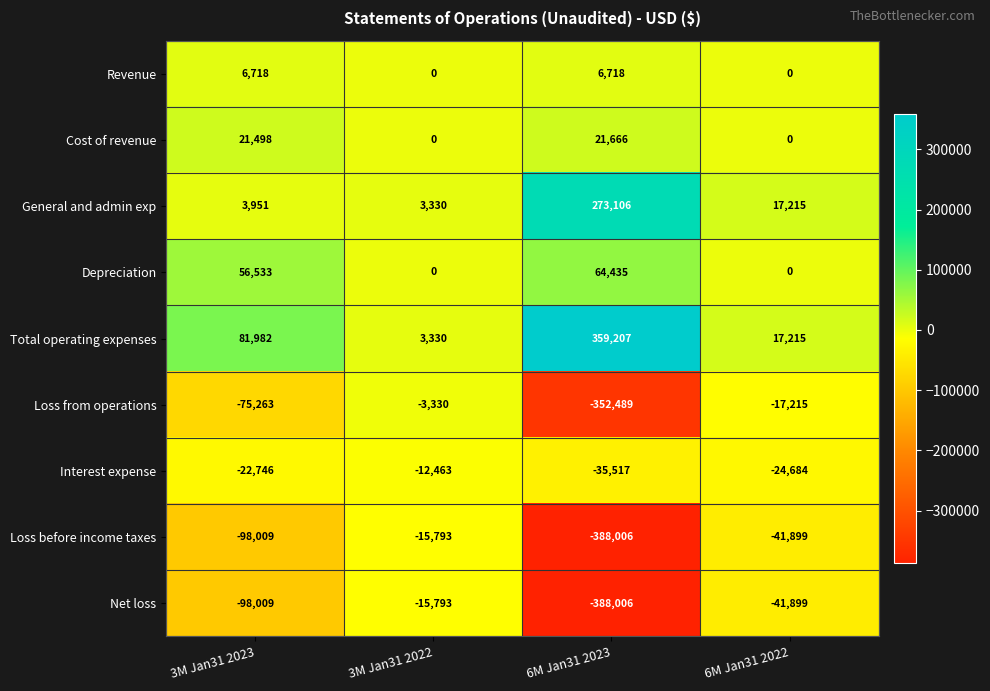

At which label is Cost of revenue closest to 10833?

3M Jan31 2023